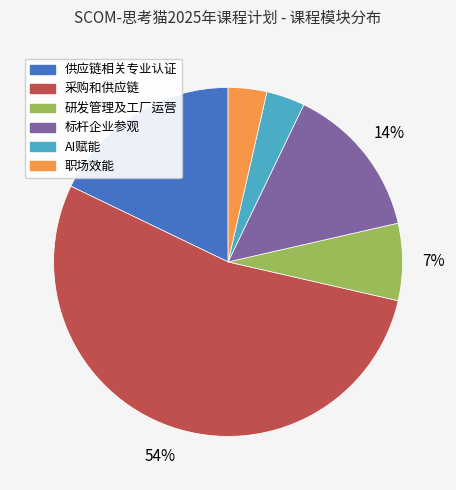

To the nearest percent, what portion does 研发管理及工厂运营 represent?

7%